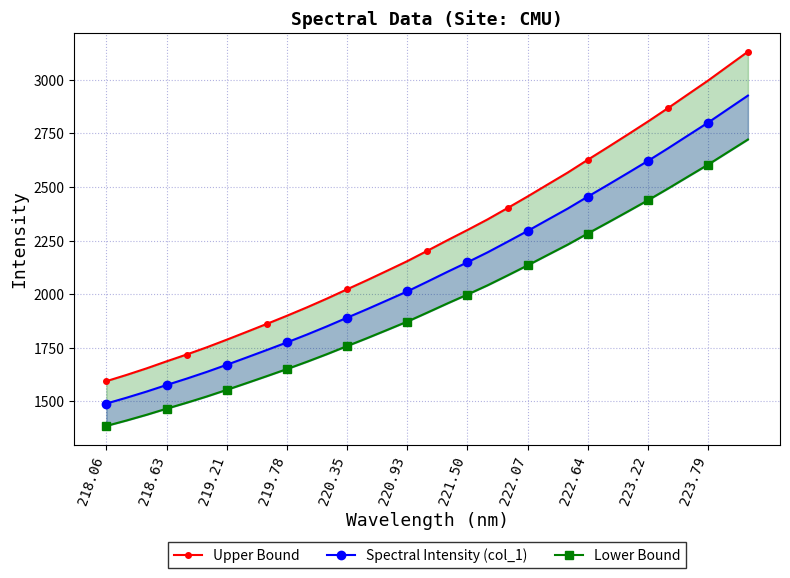

Which series has the largest range (max minus min)?

Upper Bound